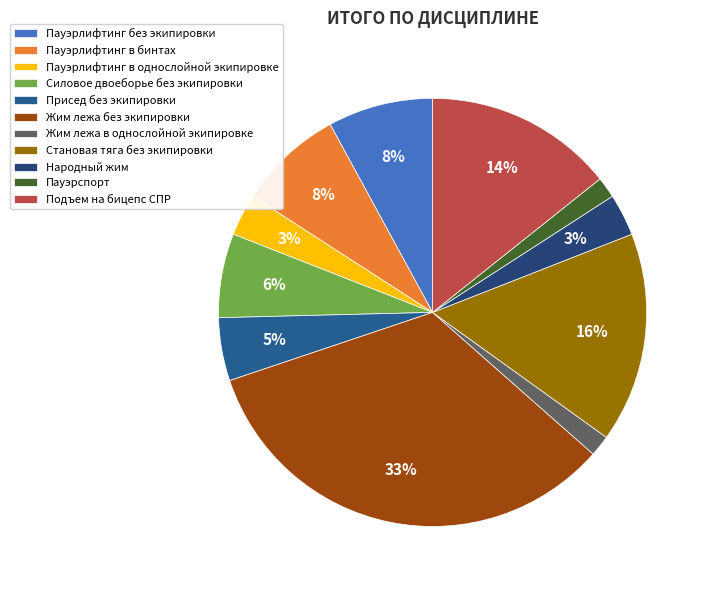

What is the largest slice in the pie chart?

Жим лежа без экипировки